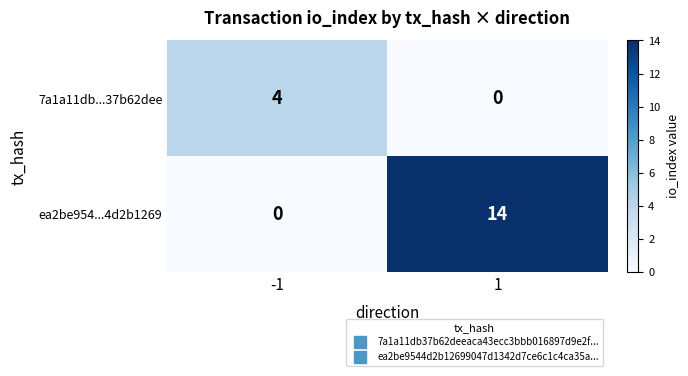

Which series has the largest total across all categories?

ea2be954...4d2b1269